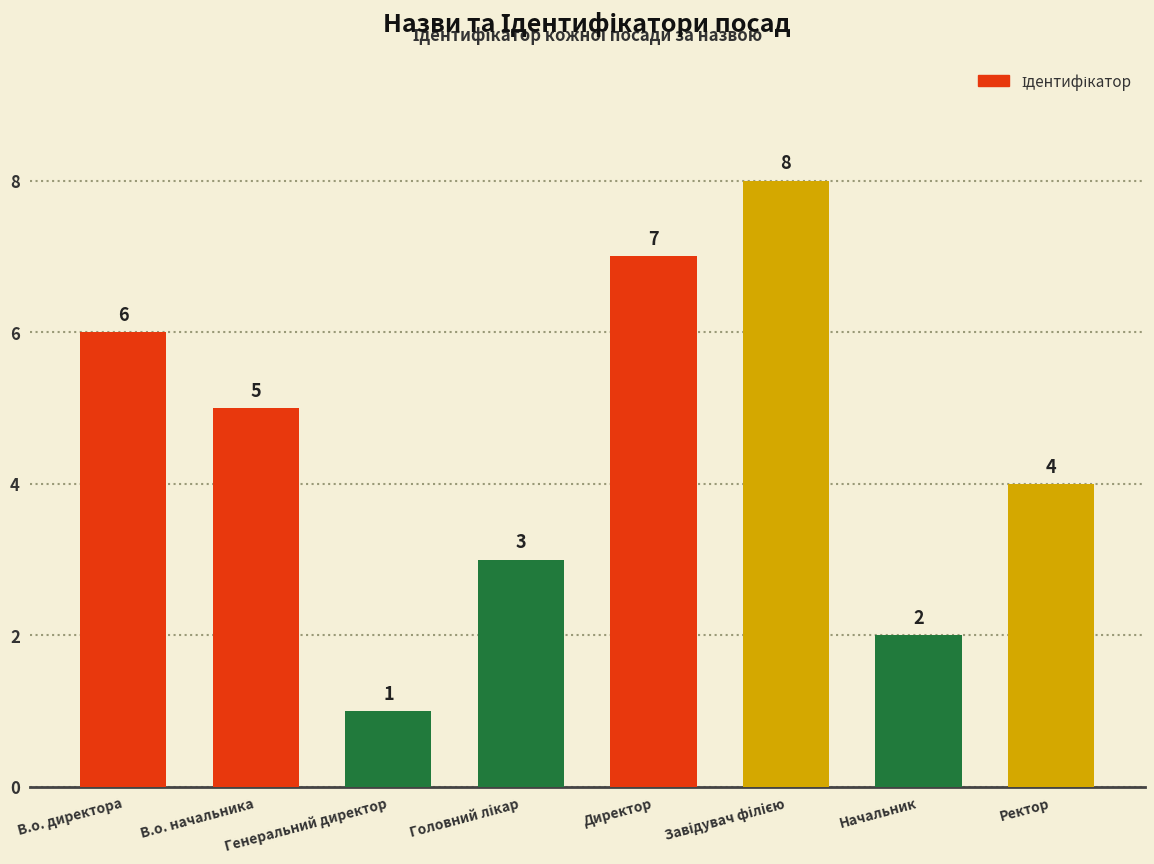

At which label is the value closest to 4?

Ректор